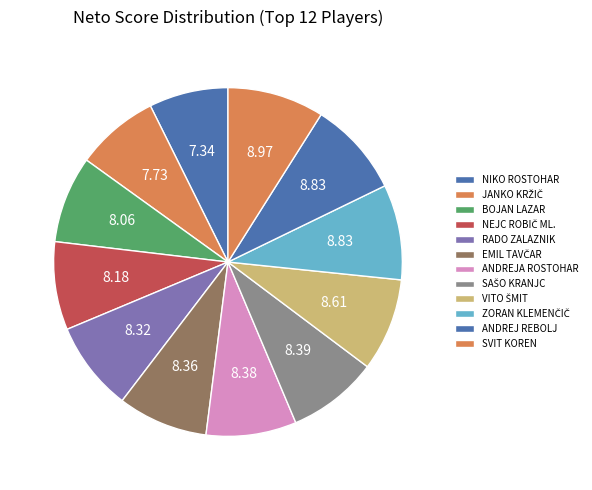

Does SVIT KOREN represent more than half of the total?

No